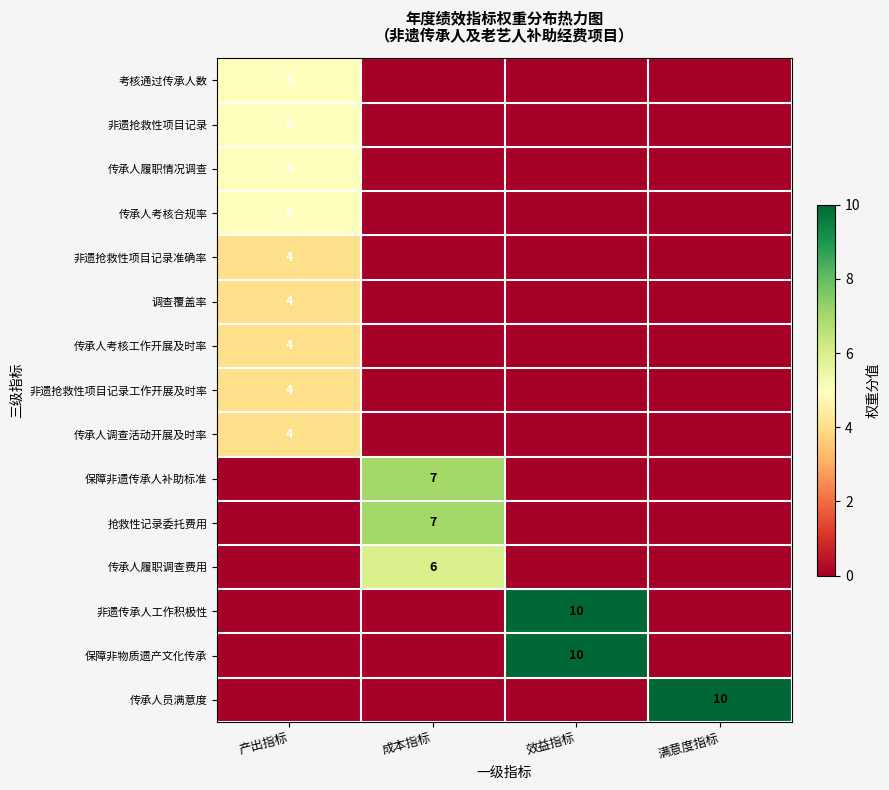

What is the total value across all series at 满意度指标?

10